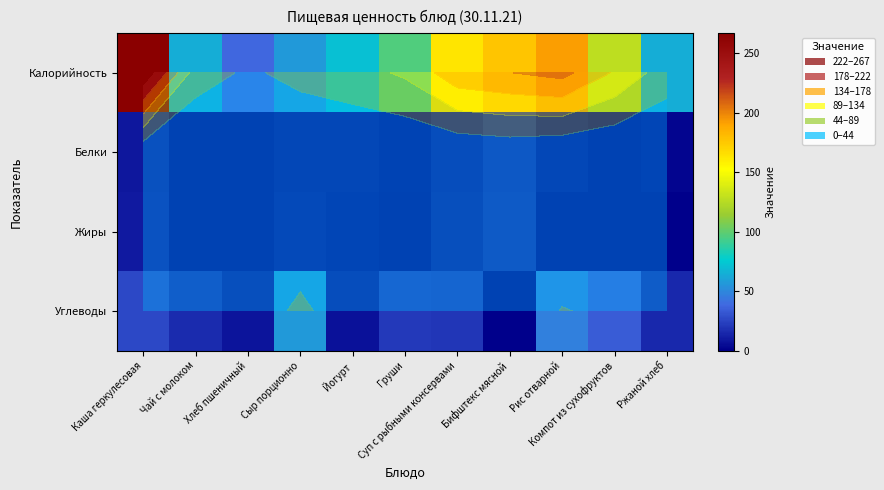

Where does the Жиры series first go above 1?

Каша геркулесовая